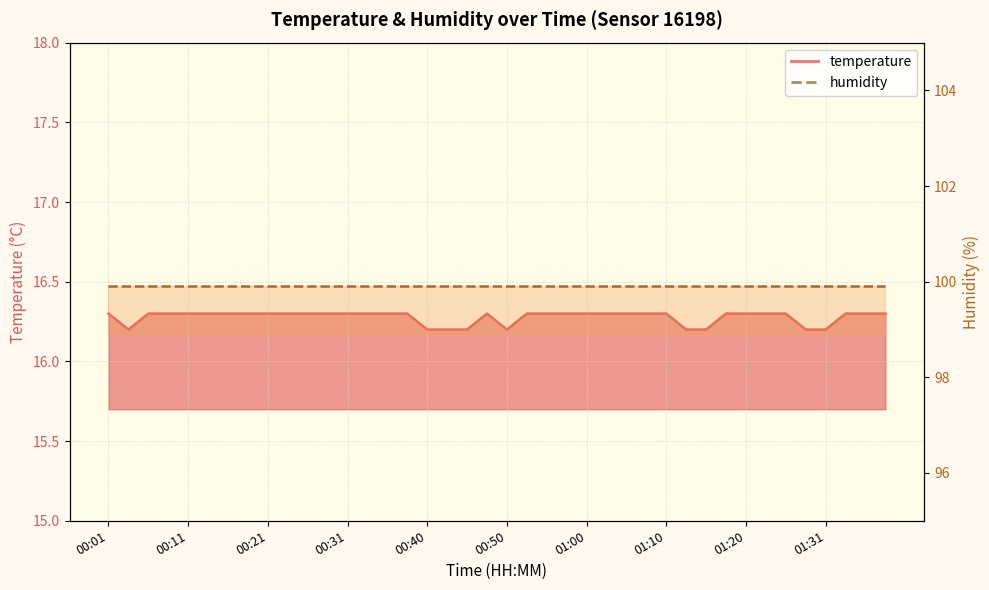

Where is the first local maximum?

00:48